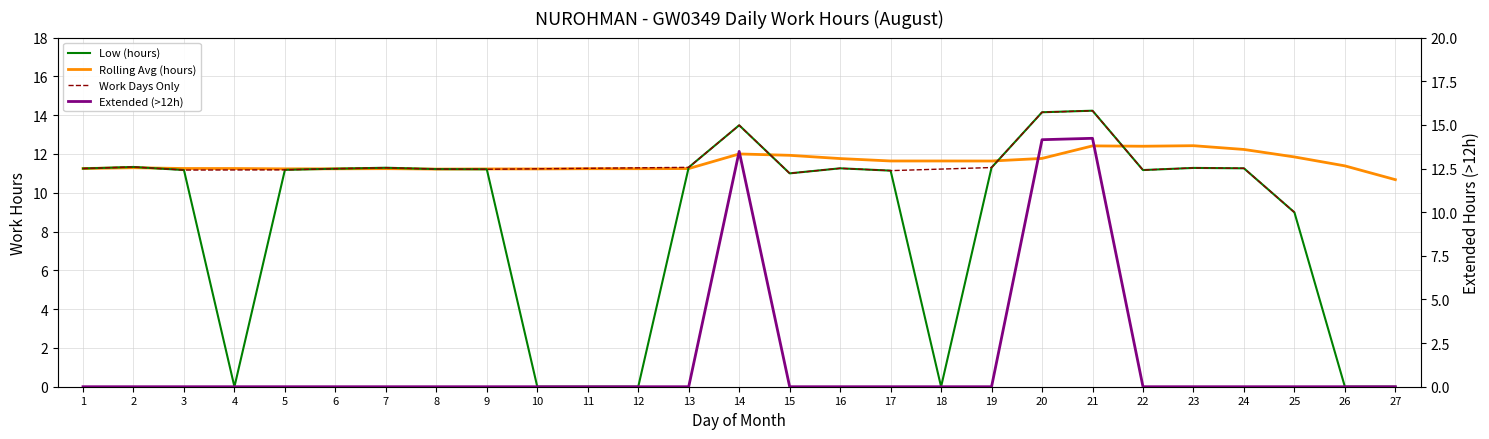

What is the value of the Low (hours) point at the 16th from the left?

11.3